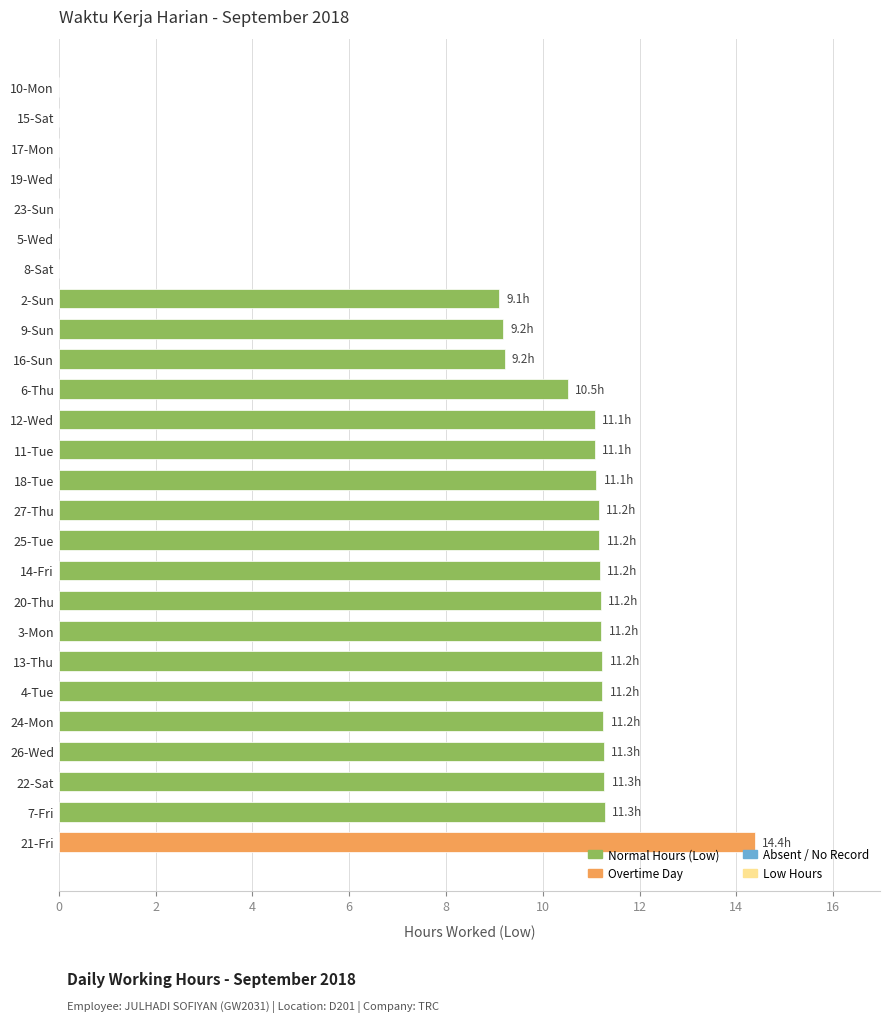

Is it true that the value at 5-Wed is -7.7?

False